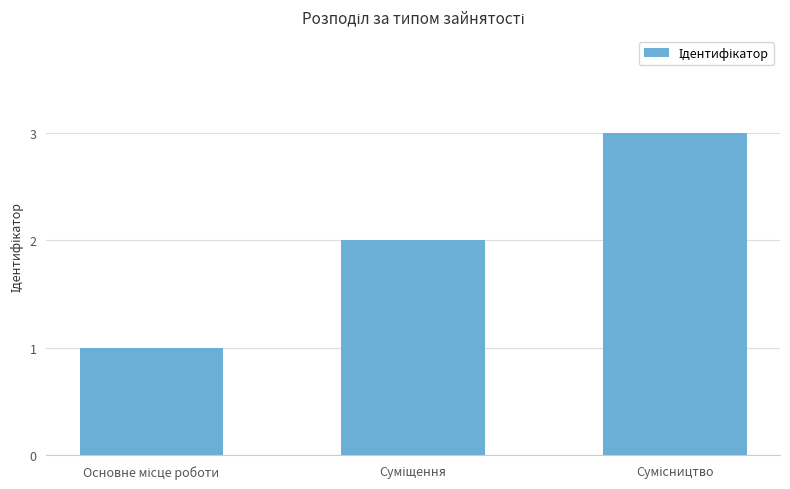

What is the sum of all values?

6